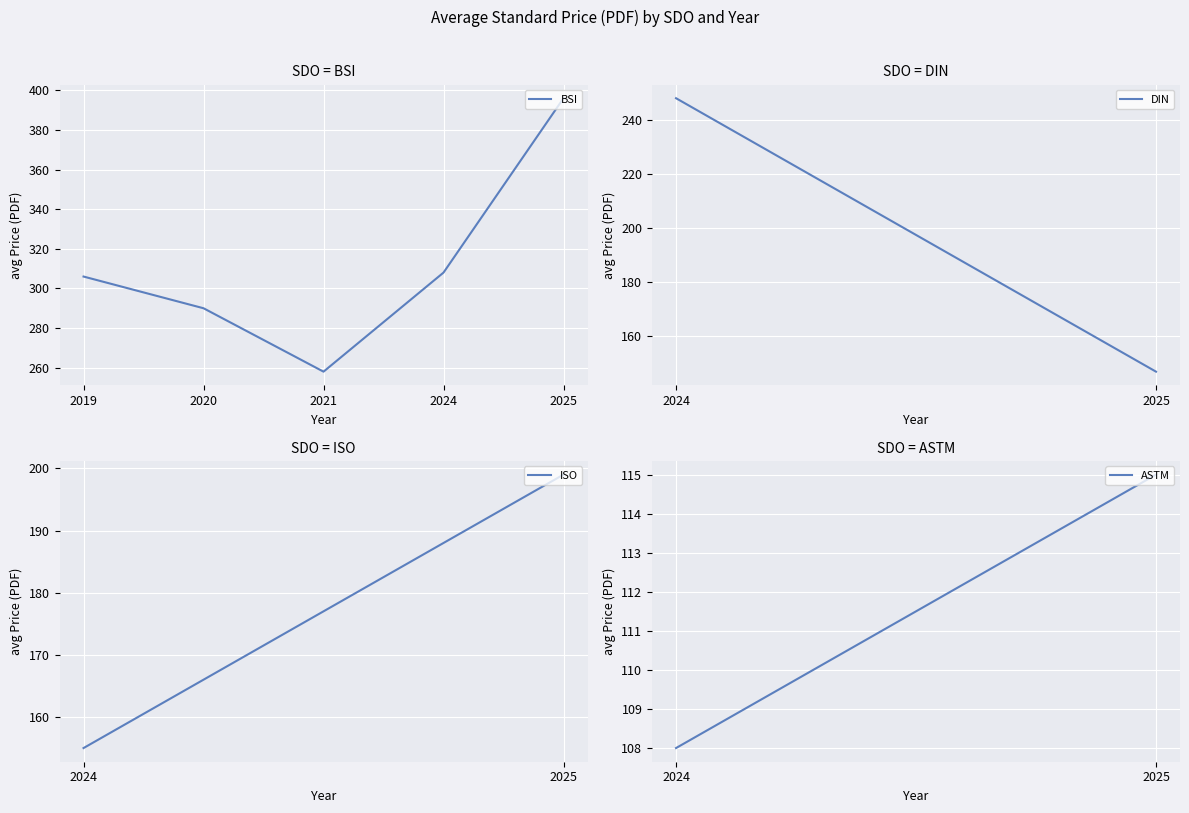

The value at 2019 is 212. True or false?

False